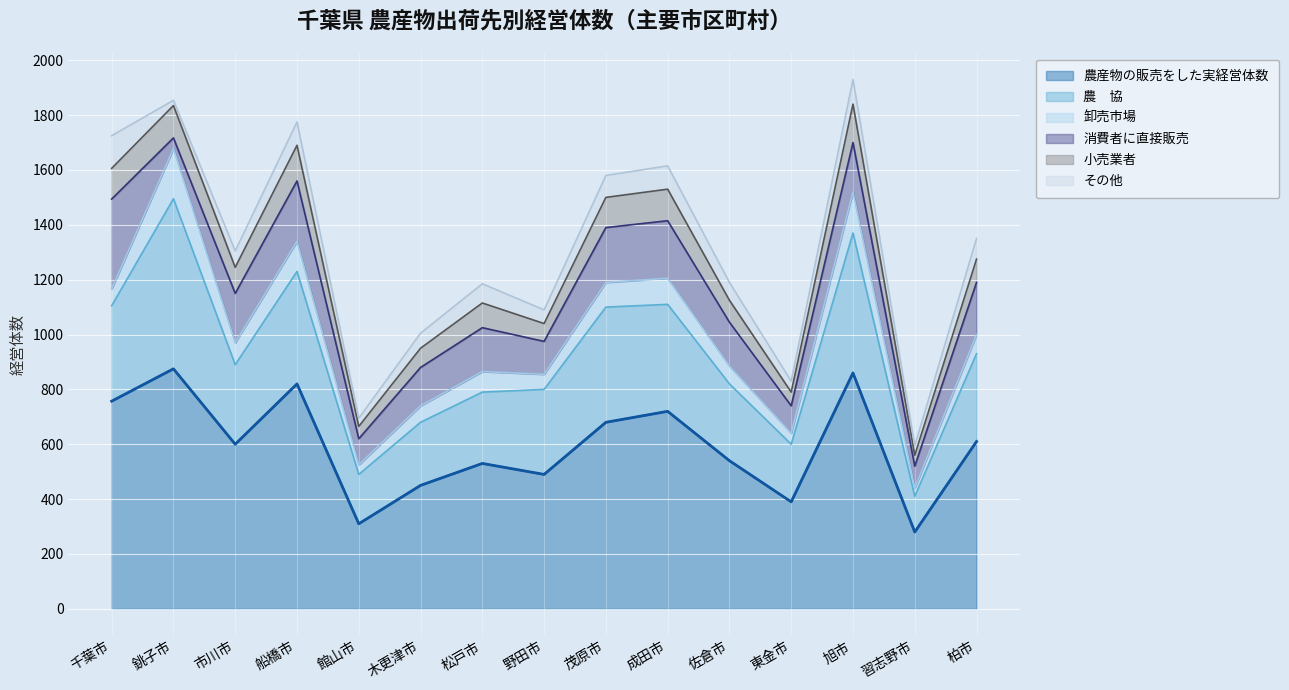

What are all the series names shown in the legend?

農産物の販売をした実経営体数, 農　協, 卸売市場, 消費者に直接販売, 小売業者, その他